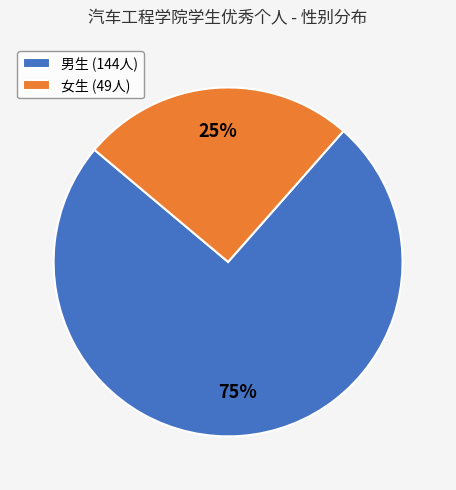

To the nearest percent, what percentage of the pie is 女生 (49人)?

25%